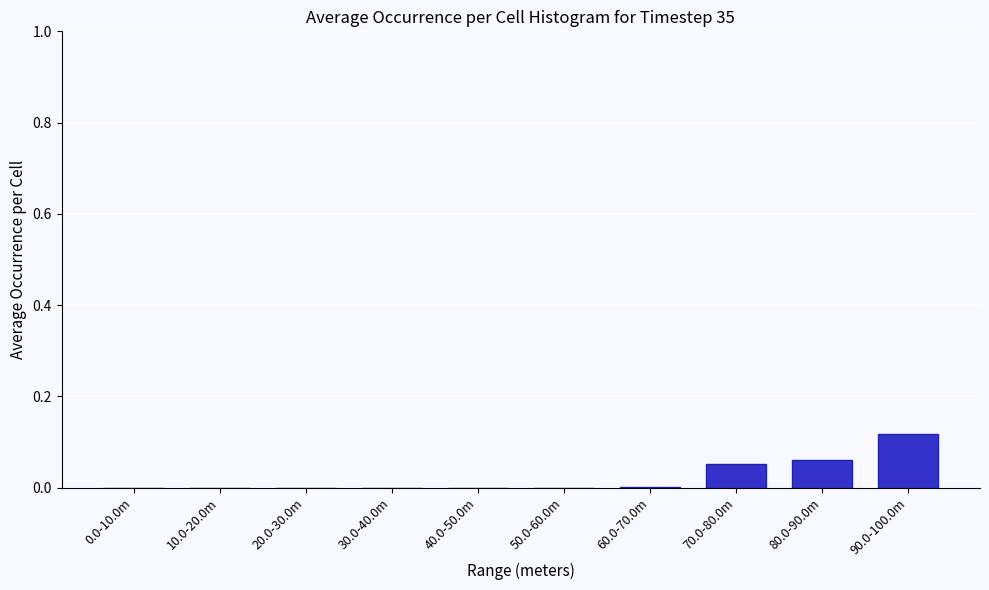

Is it true that the value at 50.0-60.0m is 0.0?

True